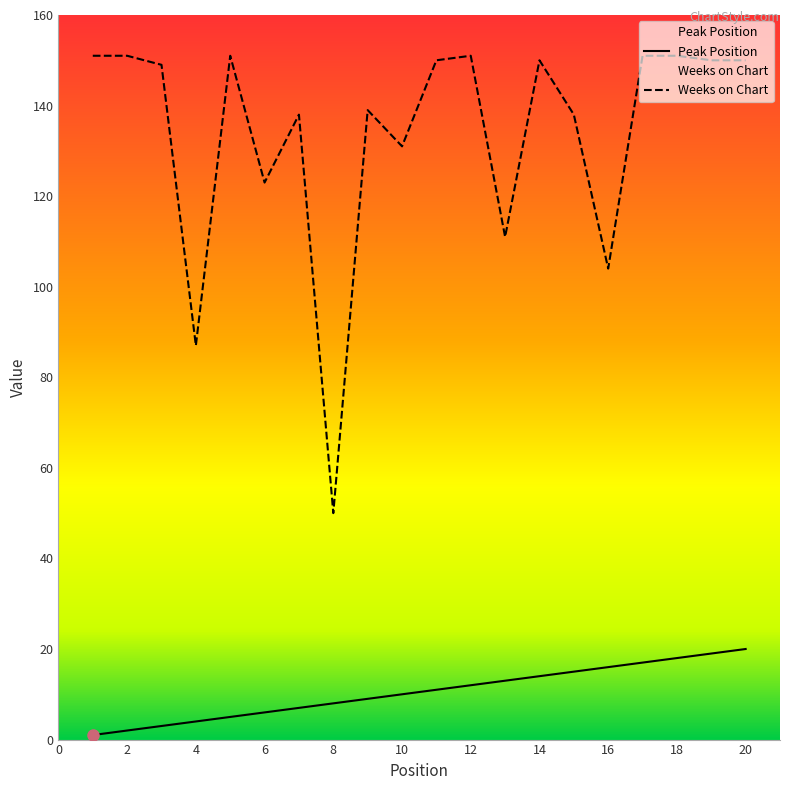

Rank the series by their maximum value, from lowest to highest.

Peak Position, Weeks on Chart